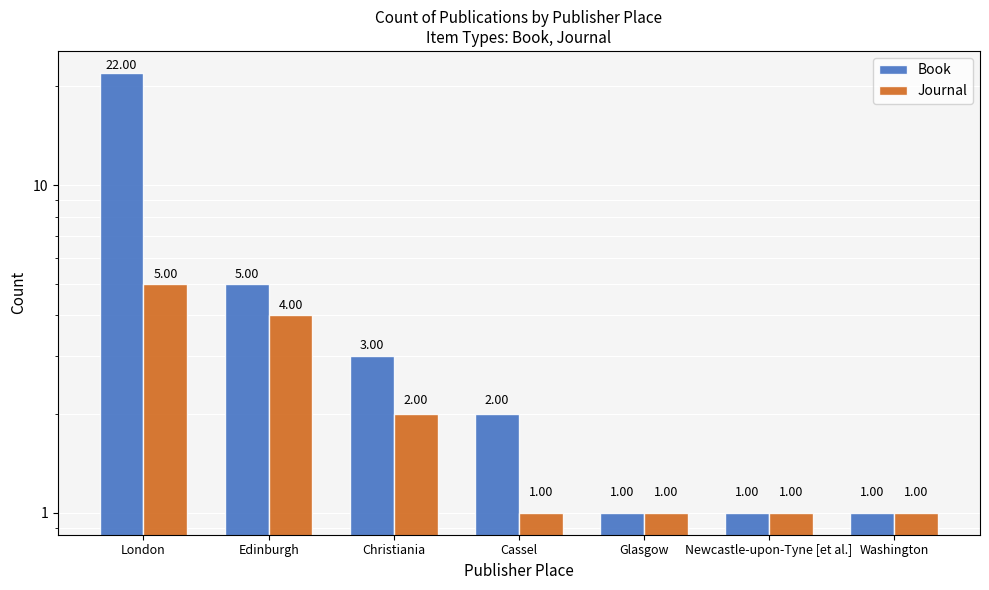

Reading right to left, what are all the values shown in this chart?

Book: 1	1	1	2	3	5	22
Journal: 1	1	1	1	2	4	5